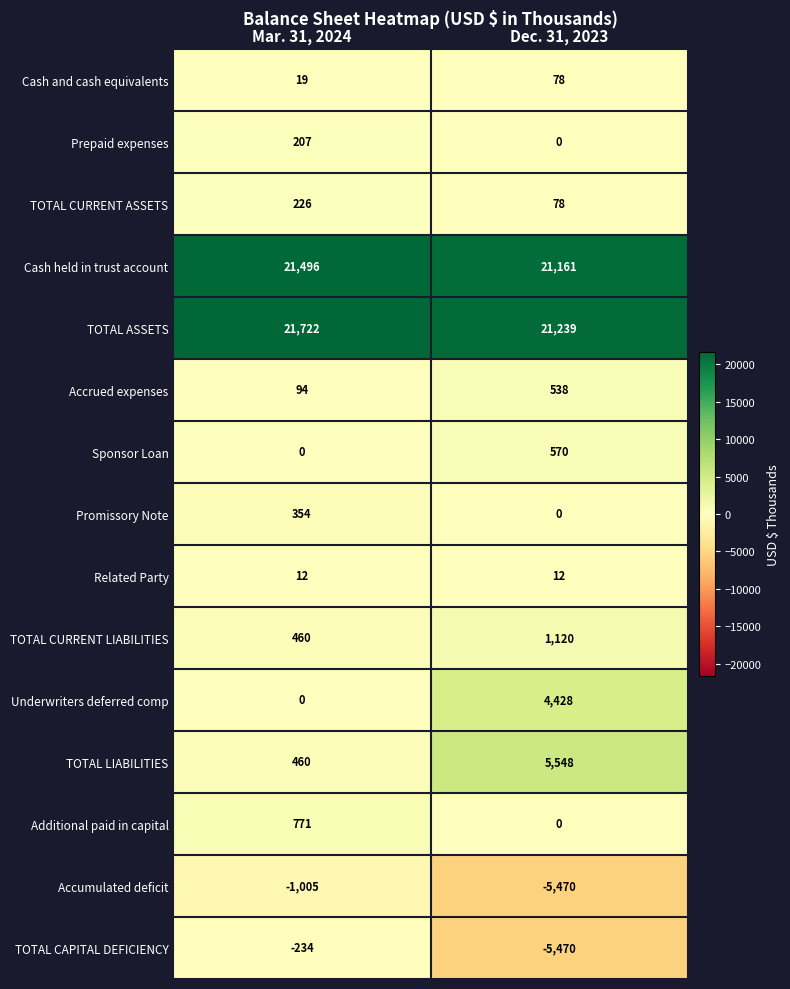

Reading left to right, what are all the values shown in this chart?

Cash and cash equivalents: 19	78
Prepaid expenses: 207	0
TOTAL CURRENT ASSETS: 226	78
Cash held in trust account: 21496	21161
TOTAL ASSETS: 21722	21239
Accrued expenses: 94	538
Sponsor Loan: 0	570
Promissory Note: 354	0
Related Party: 12	12
TOTAL CURRENT LIABILITIES: 460	1120
Underwriters deferred comp: 0	4428
TOTAL LIABILITIES: 460	5548
Additional paid in capital: 771	0
Accumulated deficit: -1005	-5470
TOTAL CAPITAL DEFICIENCY: -234	-5470